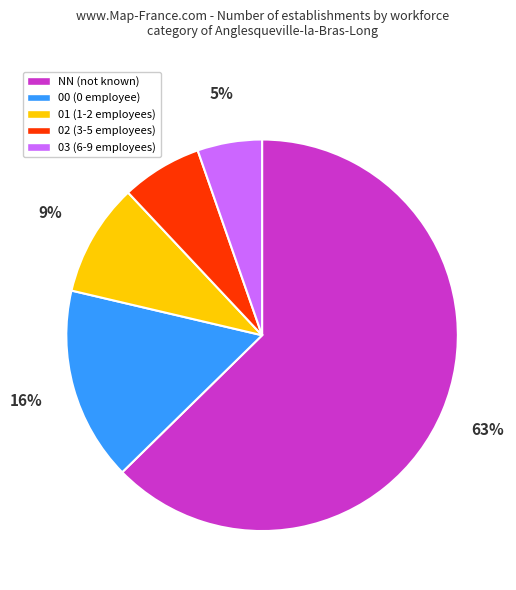

To the nearest percent, what percentage of the pie is 03?

5%